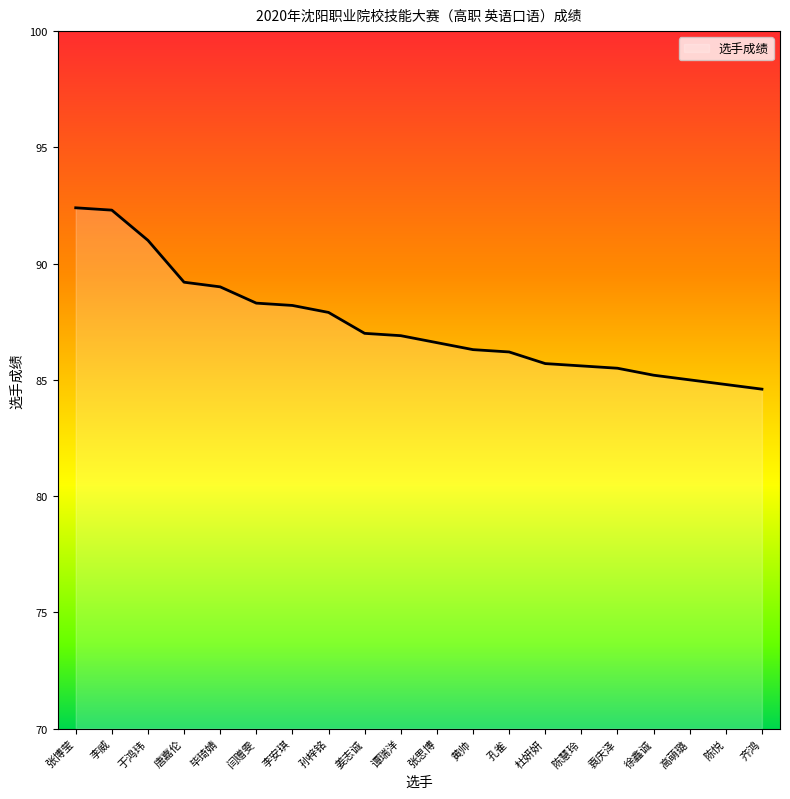

The chart shows a value of 85.2 at 徐鑫诚. True or false?

True